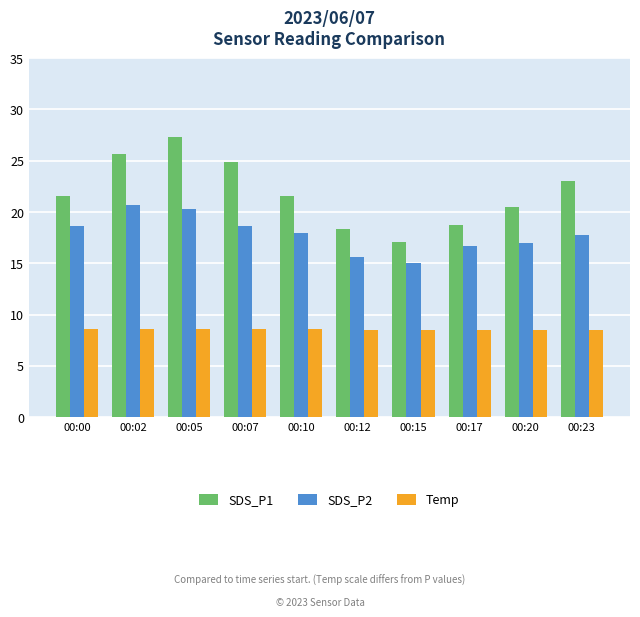

Which series has the largest range (max minus min)?

SDS_P1